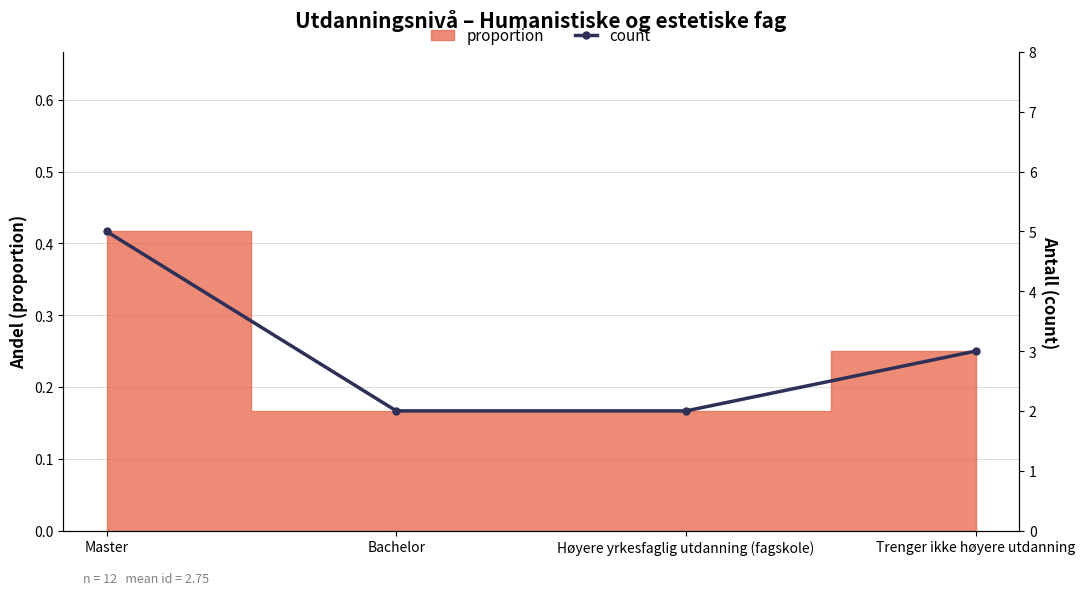

What is the change in value from Høyere yrkesfaglig utdanning (fagskole) to Trenger ikke høyere utdanning?

+1